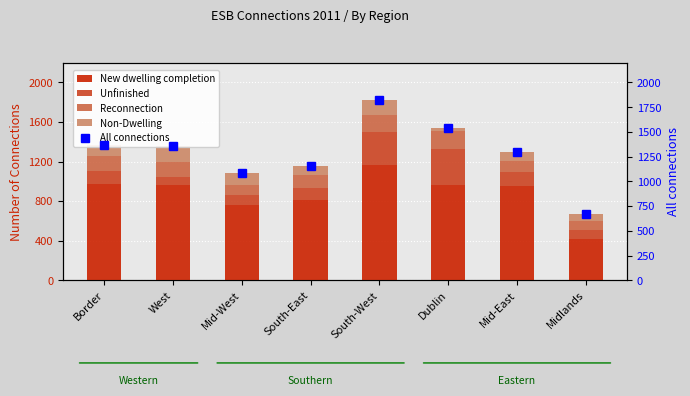

How many data points does each series have?

8